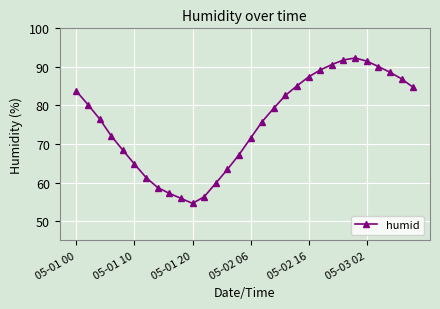

What is the minimum value shown in the chart?

54.6